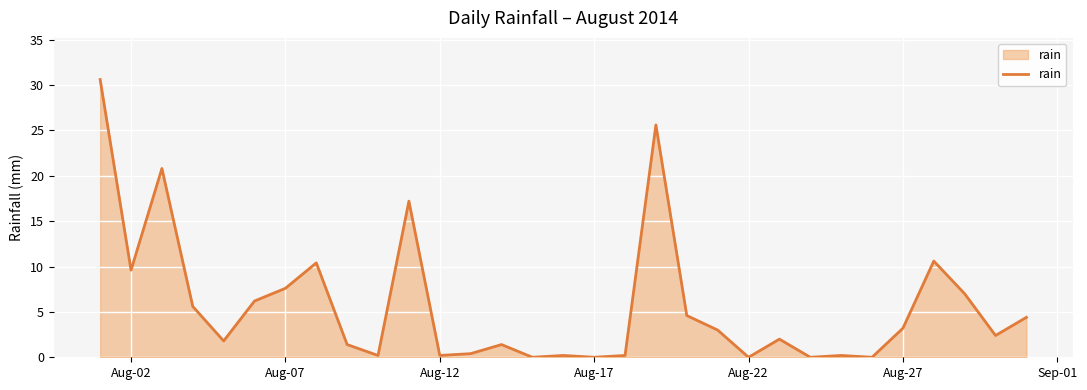

Does the chart display data point markers on the line(s)?

No